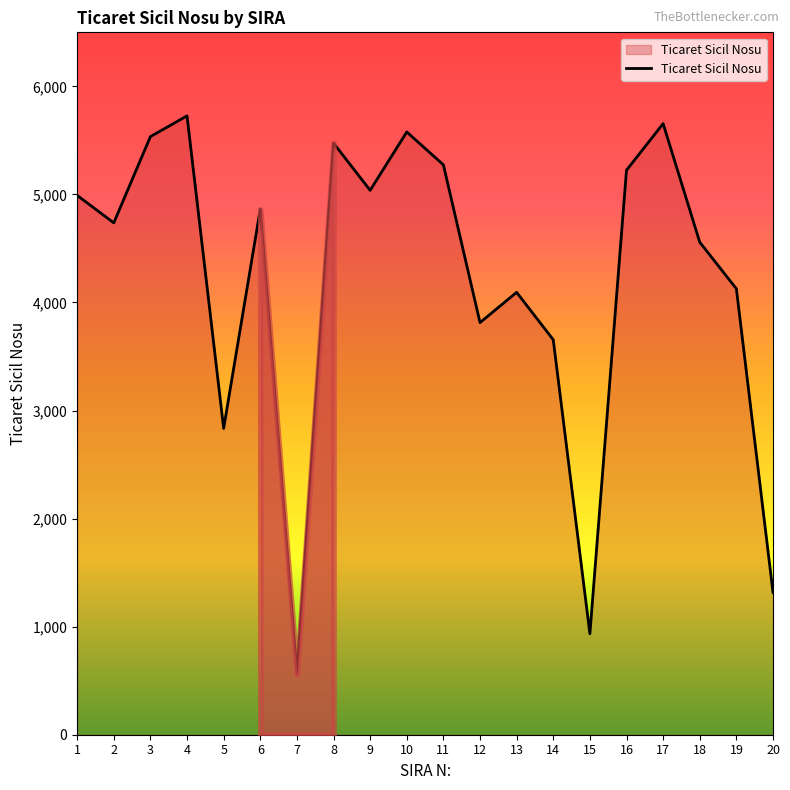

How many lines are shown in the chart?

1